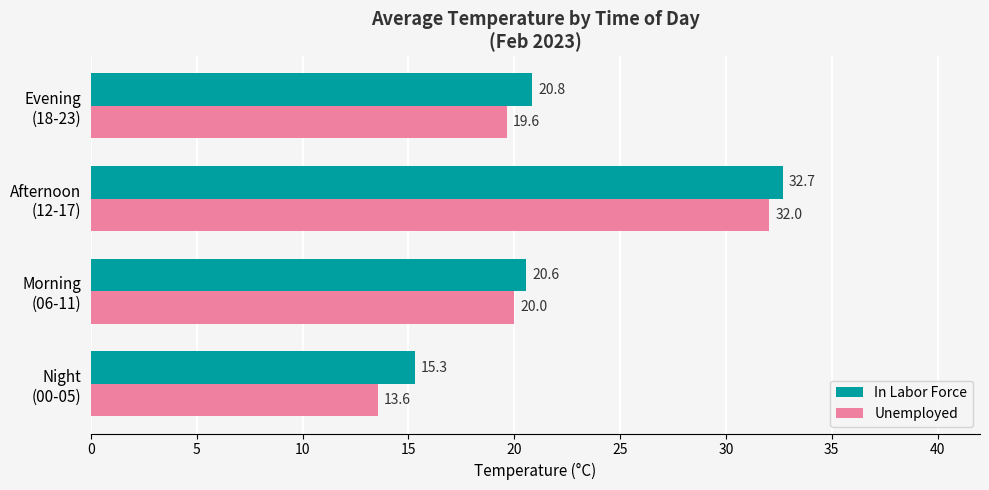

What is the smallest value displayed?

13.6